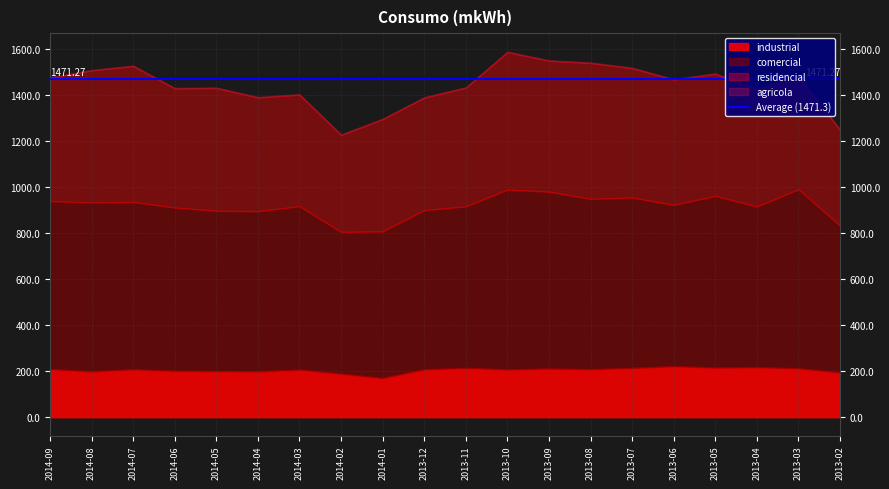

In residencial, how many points are higher than both neighbors (excluding endpoints)?

4